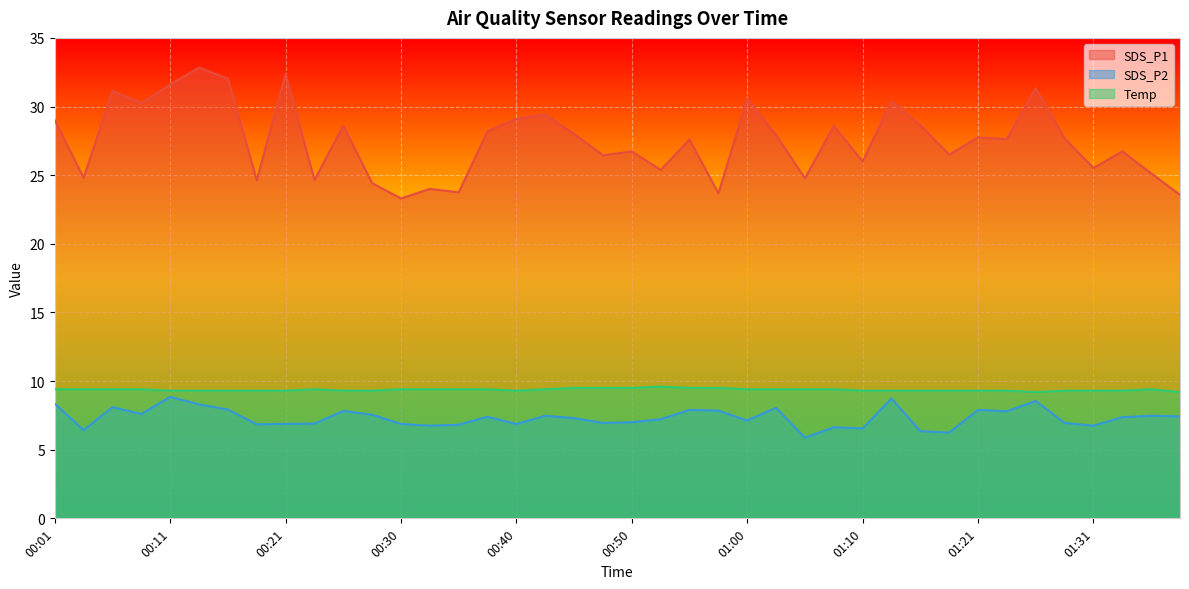

List the labels in order of Temp value, smallest first.

01:26, 01:38, 00:11, 00:13, 00:16, 00:18, 00:21, 00:26, 00:28, 00:40, 01:10, 01:13, 01:16, 01:18, 01:21, 01:23, 01:29, 01:31, 01:33, 00:01, 00:03, 00:06, 00:08, 00:23, 00:30, 00:33, 00:35, 00:38, 00:43, 01:00, 01:02, 01:05, 01:07, 01:36, 00:45, 00:48, 00:50, 00:55, 00:57, 00:53